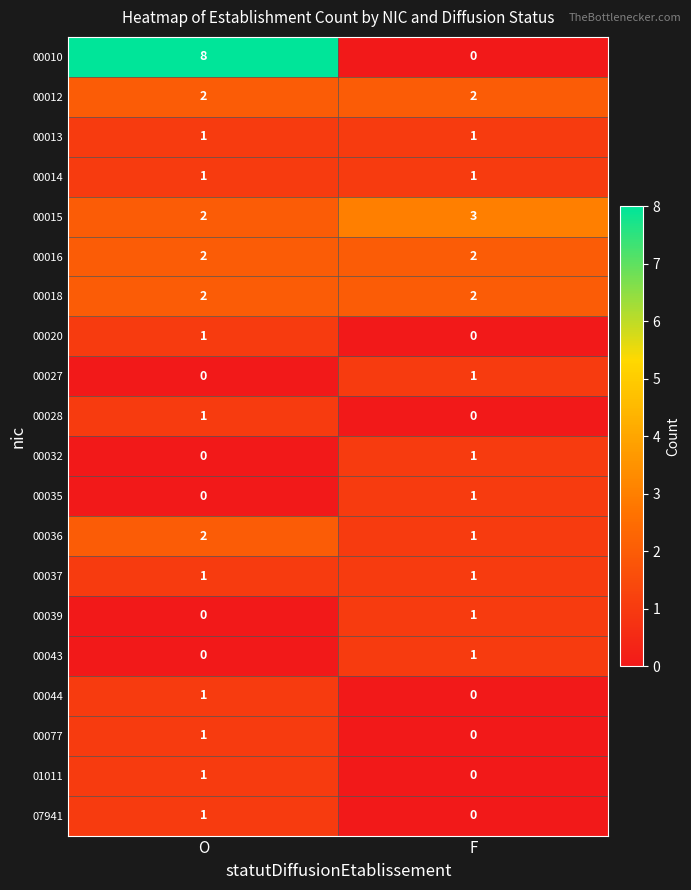

The value of 00032 at F is 1. True or false?

True